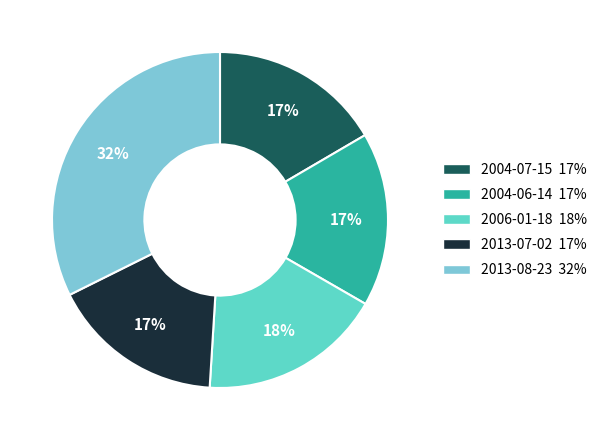

To the nearest percent, what is the difference between the 2004-06-14 17% and 2006-01-18 18% slice percentages?

1%